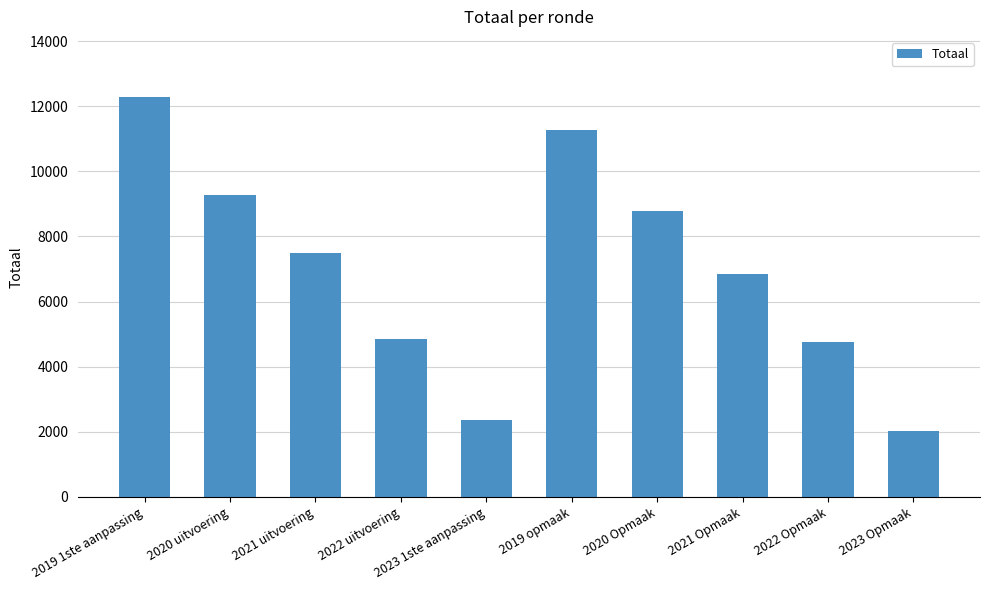

Which has a higher value, 2022 uitvoering or 2023 Opmaak?

2022 uitvoering